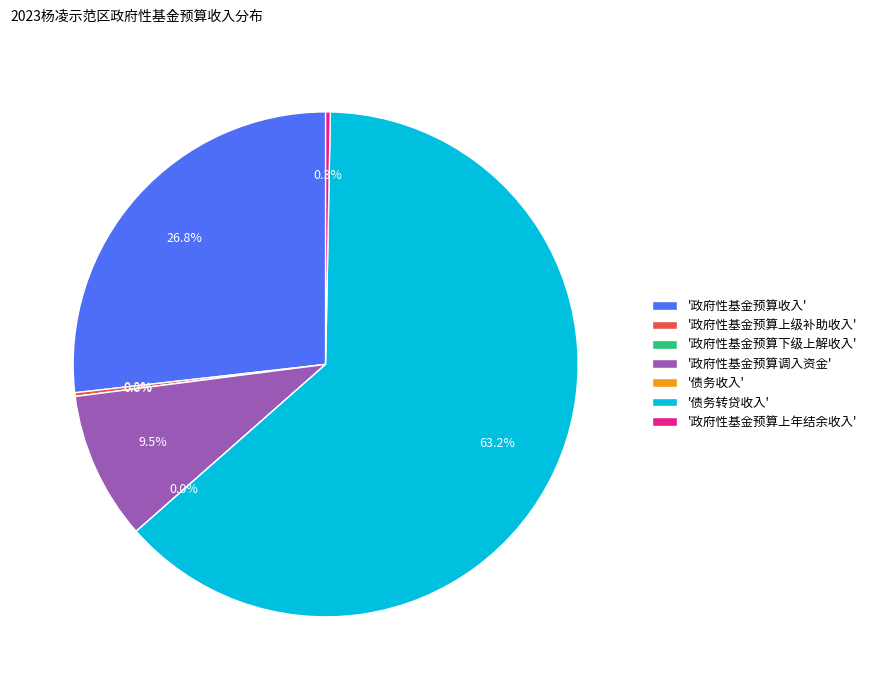

What percentage is NOT represented by 政府性基金预算收入?

73.2%